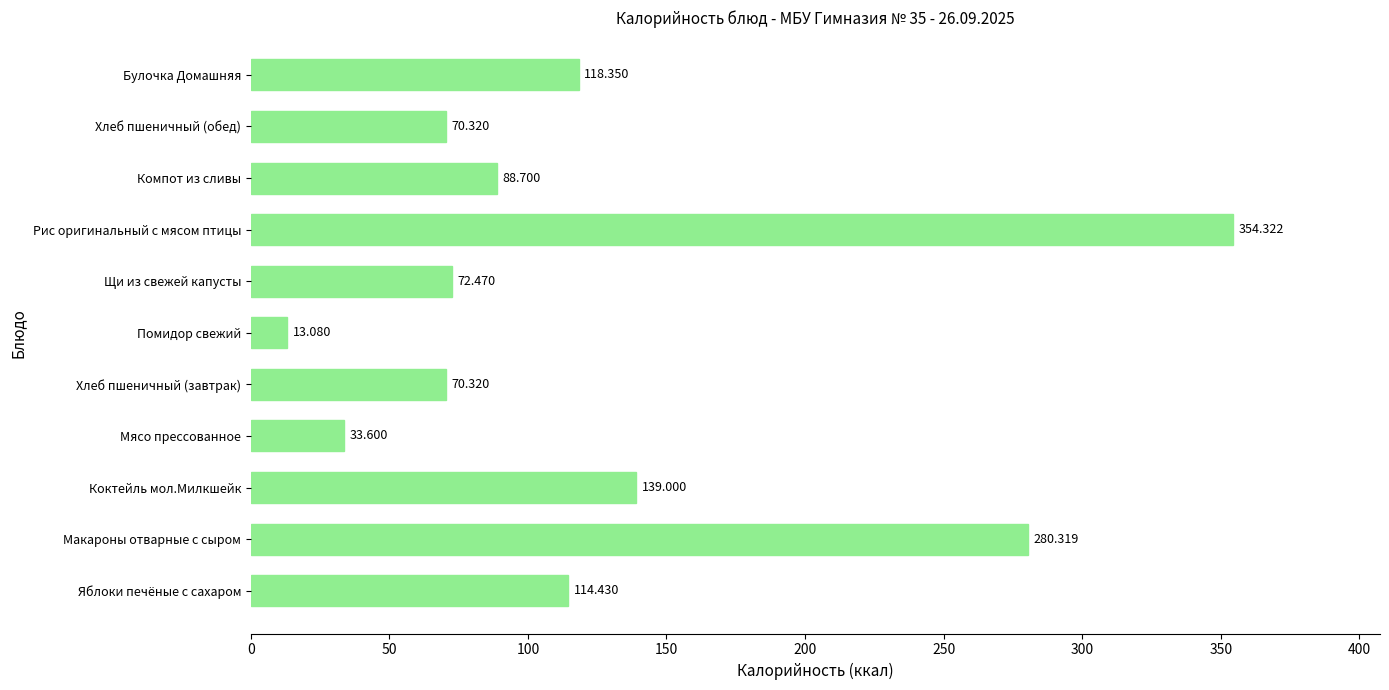

Which has a higher value, Яблоки печёные с сахаром or Помидор свежий?

Яблоки печёные с сахаром